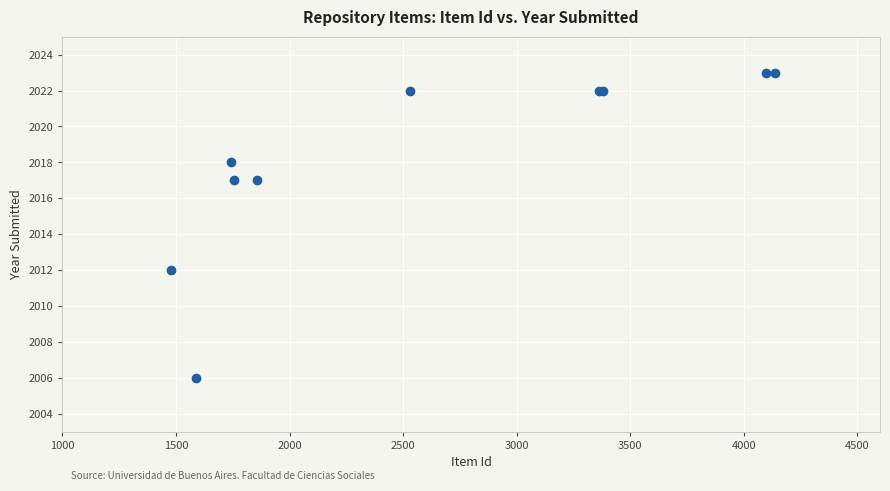

What Y value in the scatter plot is closest to 2014?

2012